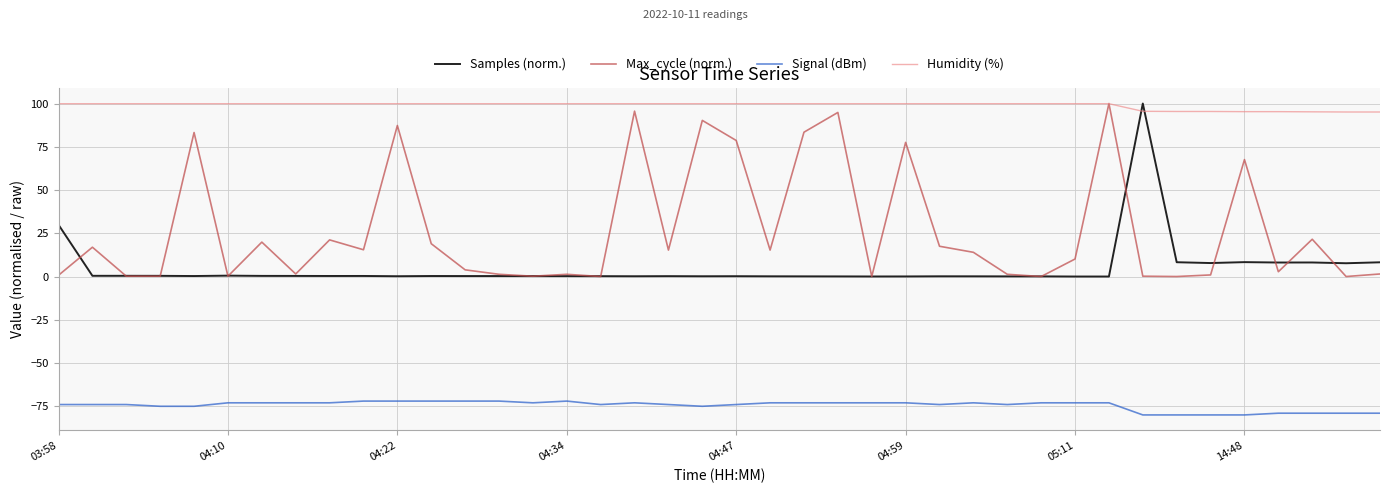

Which series has the largest total across all categories?

Humidity (%)